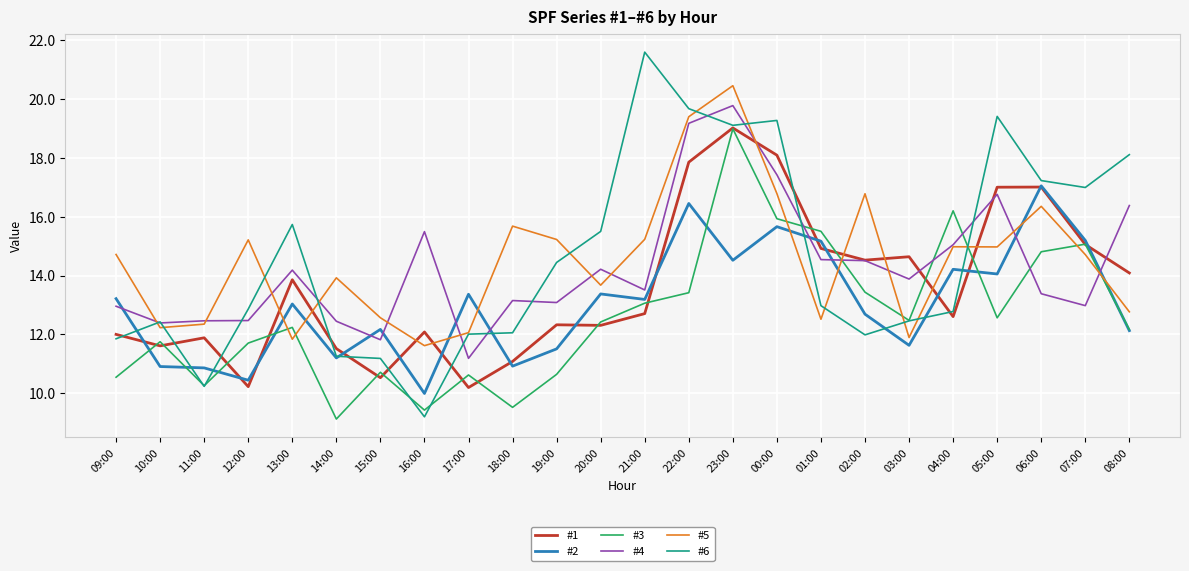

What position from the left is 23:00?

15